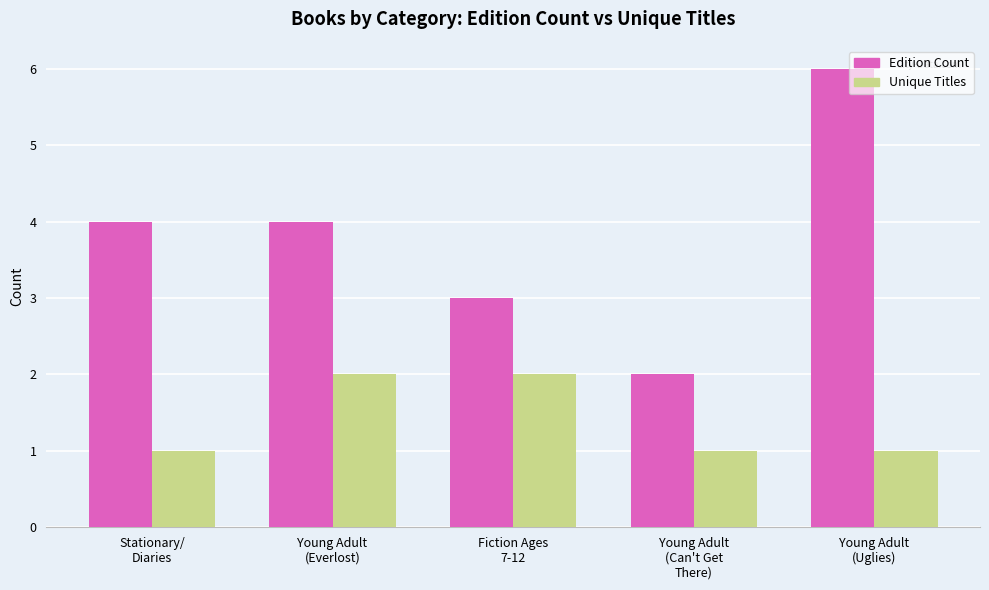

At Stationary/
Diaries, list the series in order from largest to smallest.

Edition Count, Unique Titles